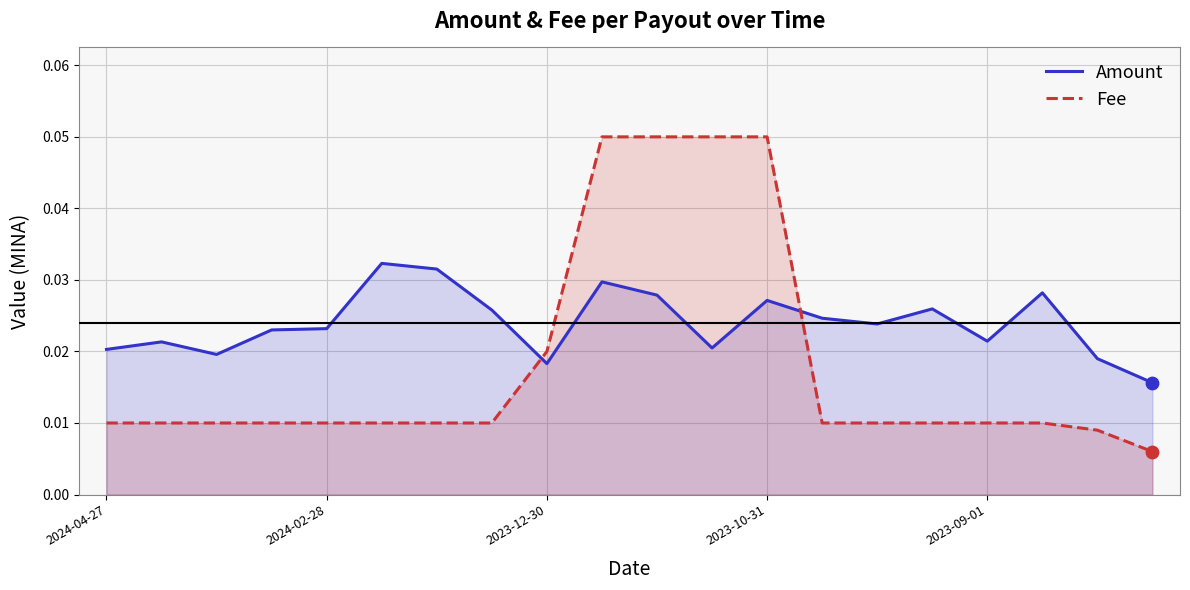

Which series contains the lowest Y value?

Fee